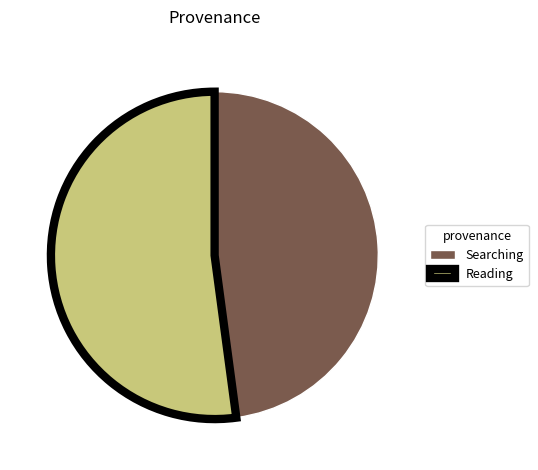

How many segments does this pie chart have?

2